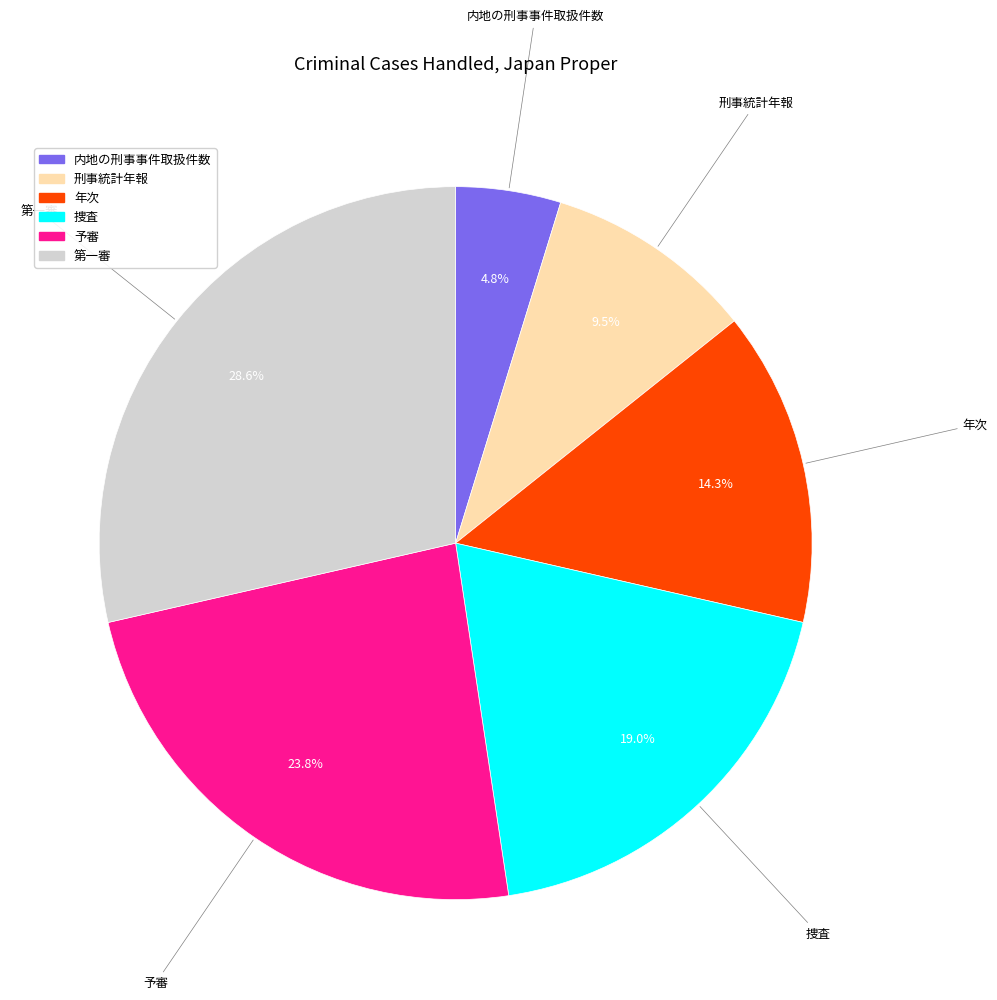

Between 年次 and 刑事統計年報, which is larger?

年次